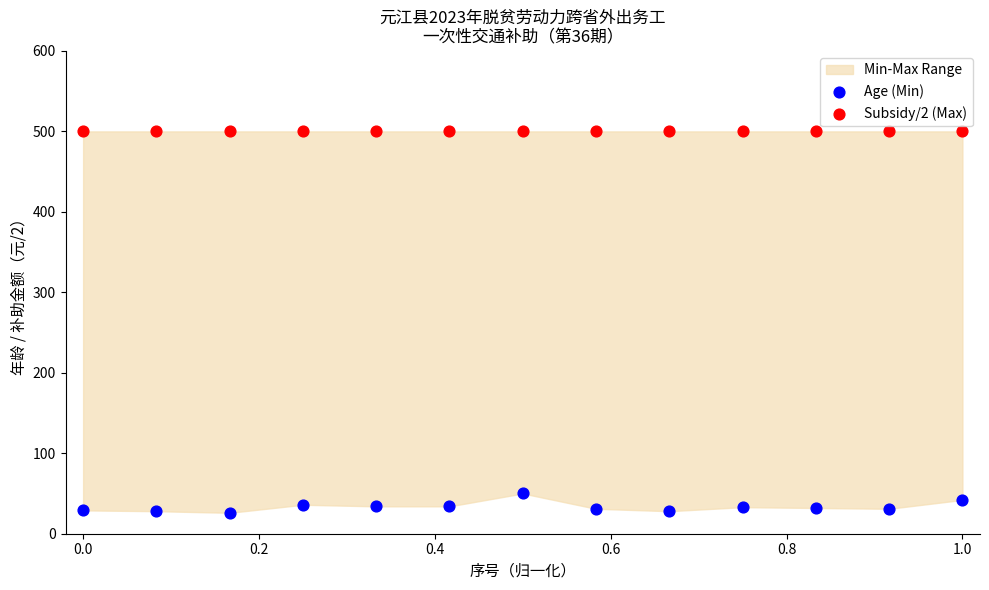

Which series contains the highest Y value?

Subsidy/2 (Max)